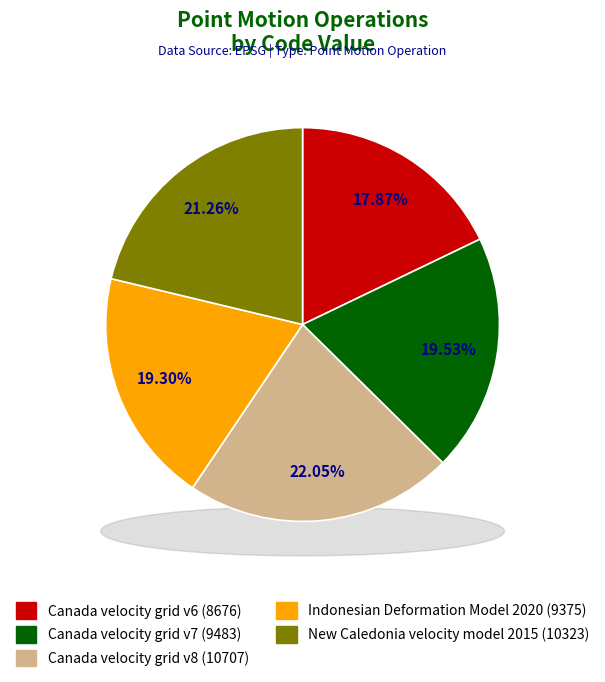

How many segments does this pie chart have?

5